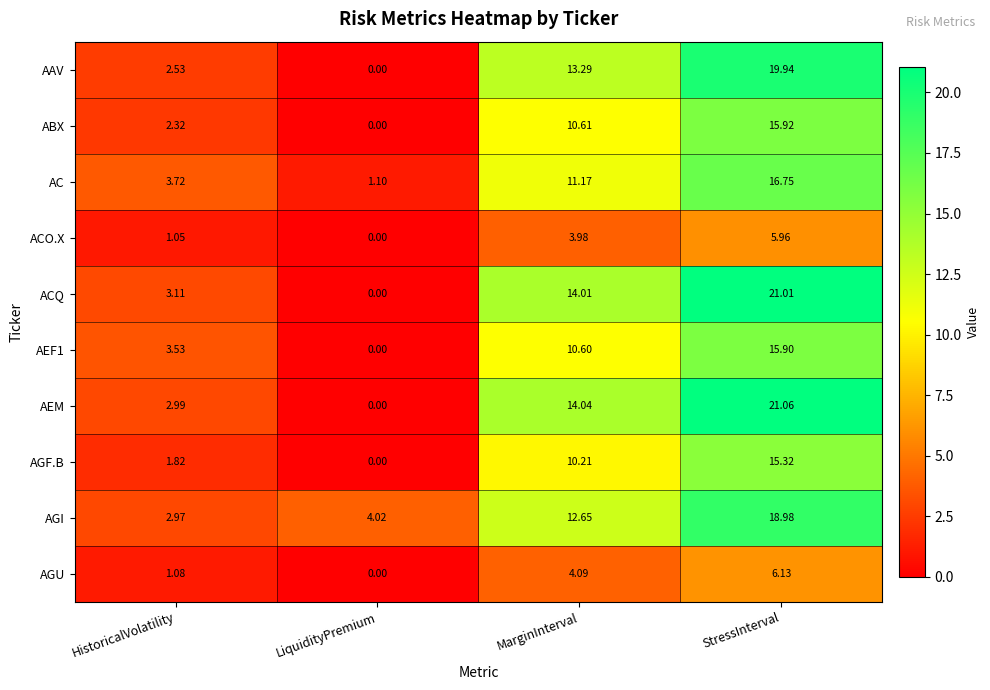

Which series changed the most between HistoricalVolatility and MarginInterval?

AEM